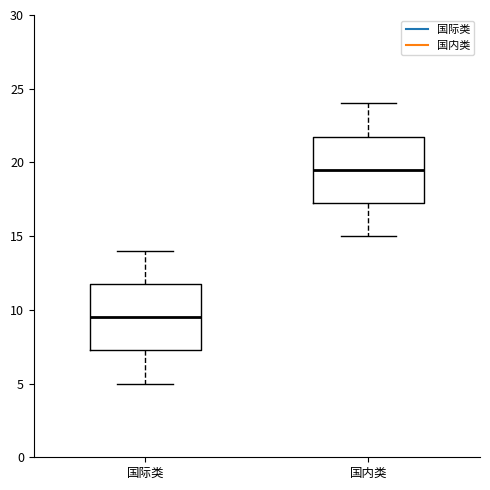

Where is the lower edge of the box for 国内类 on the y-axis? The values are not printed on the chart, so give them approximately, as read against the axis.

17.5